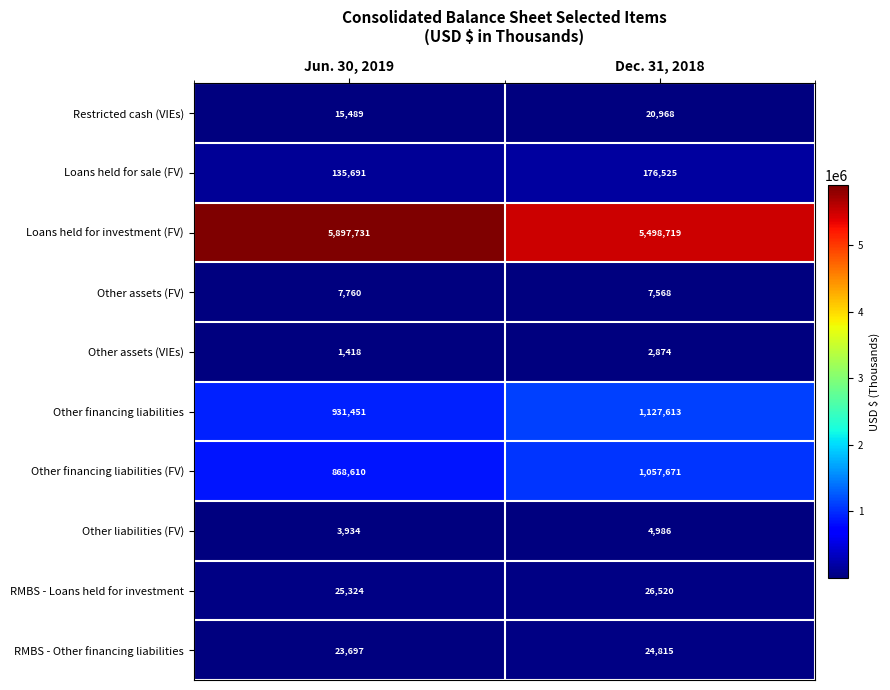

Is the value of Other assets (VIEs) at Jun. 30, 2019 greater than the value of Other liabilities (FV) at Jun. 30, 2019?

No